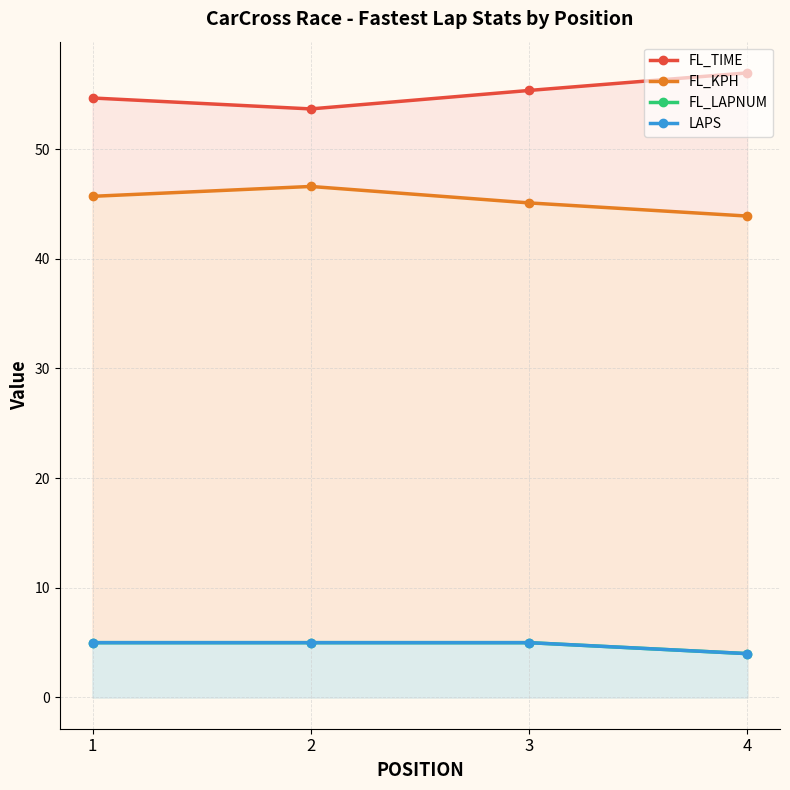

What are all the series names shown in the legend?

FL_TIME, FL_KPH, FL_LAPNUM, LAPS